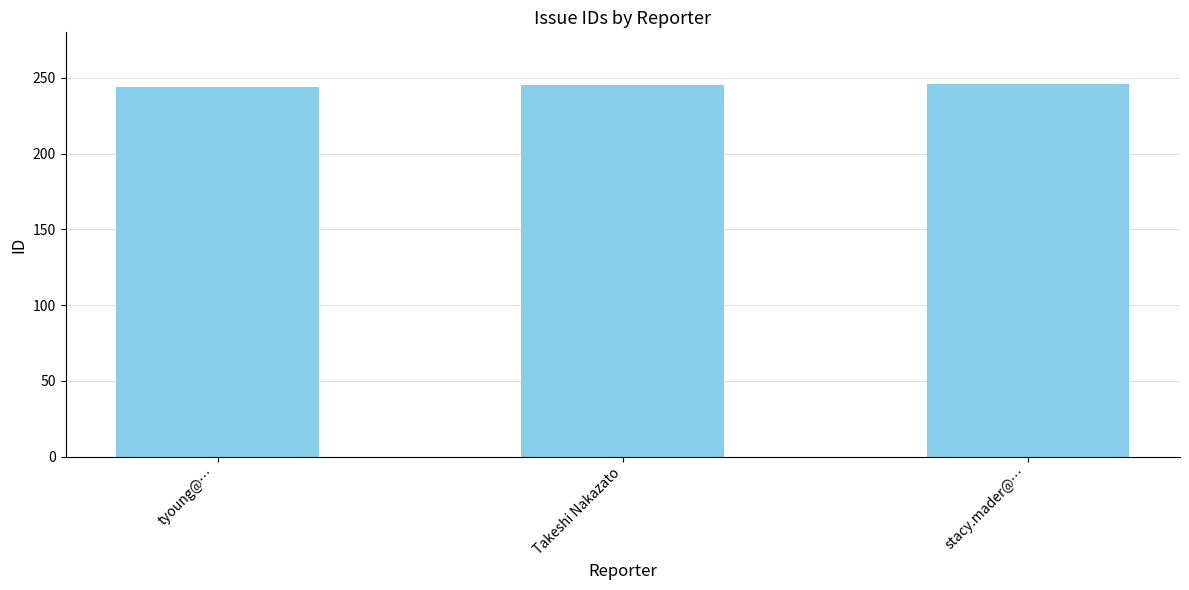

What is the sum of the values at tyoung@… and Takeshi Nakazato?

489